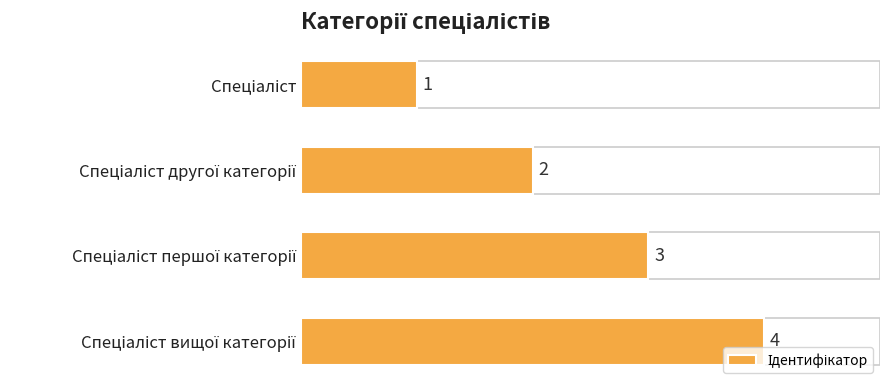

What is the greatest value displayed?

4